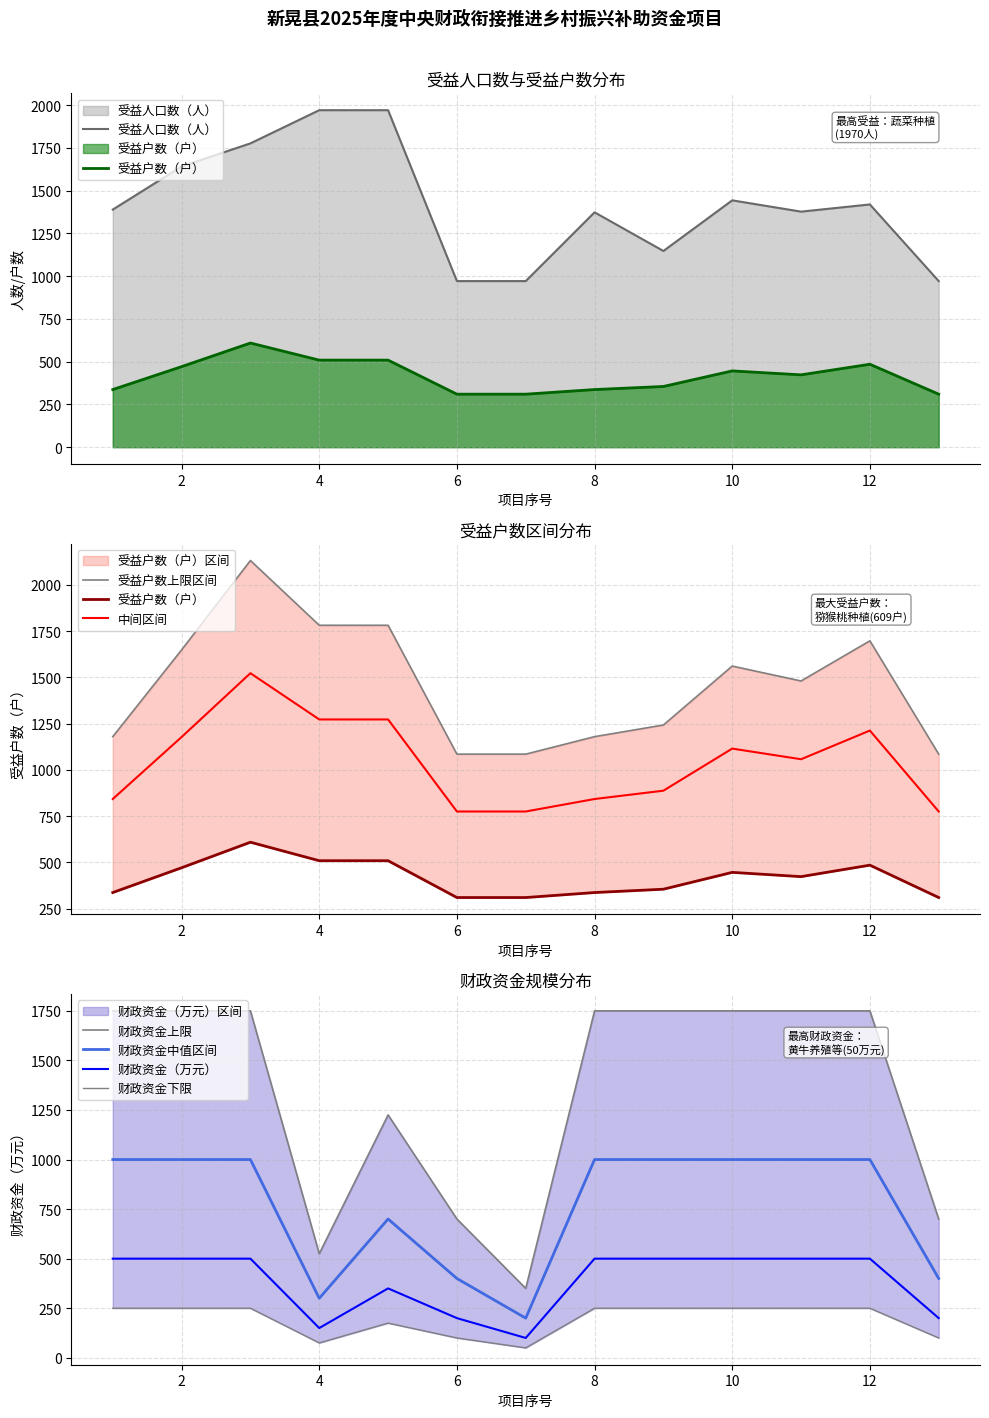

At which category is the sum across all series the highest?

3